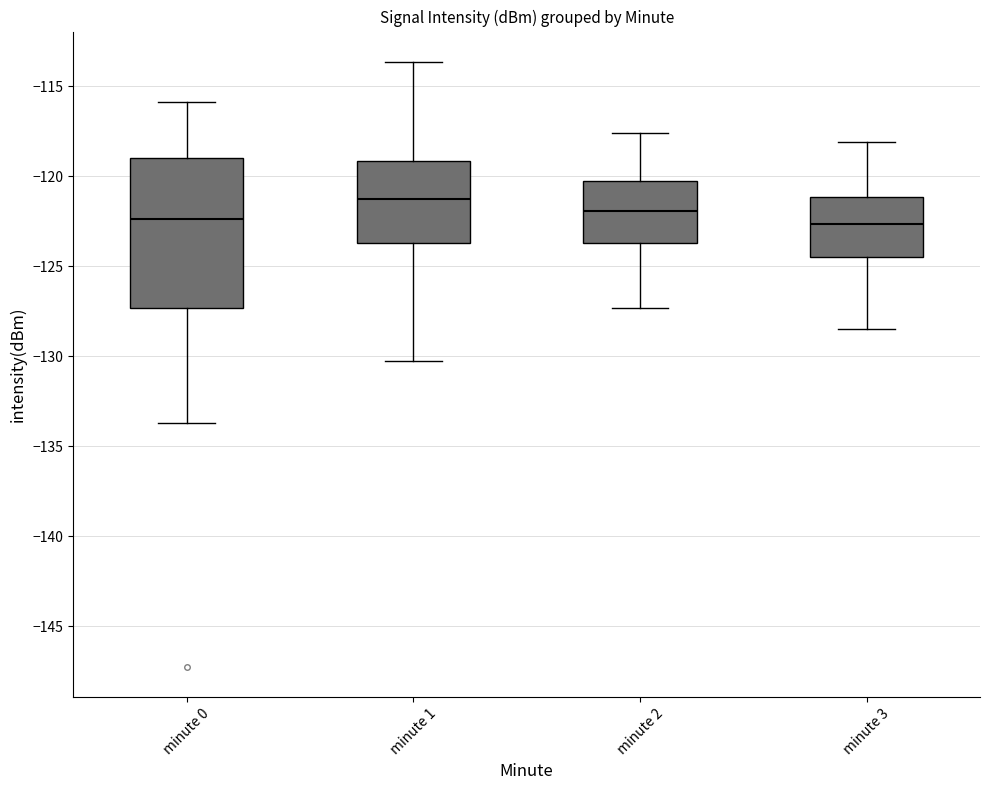

Which box is the tallest, from its lower edge to its upper edge?

minute 0